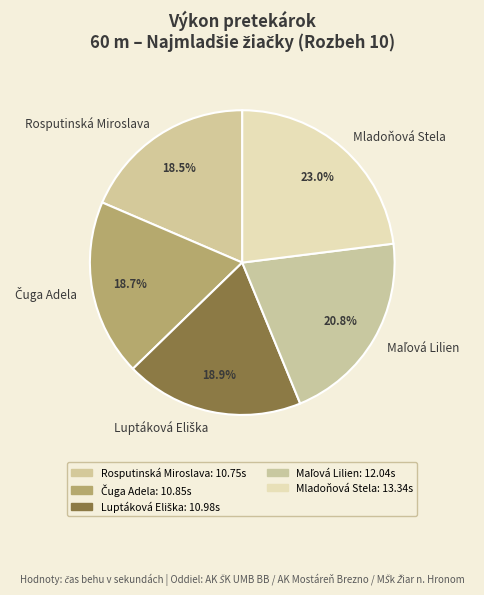

How much of the chart is everything except Rosputinská Miroslava?

81.5%